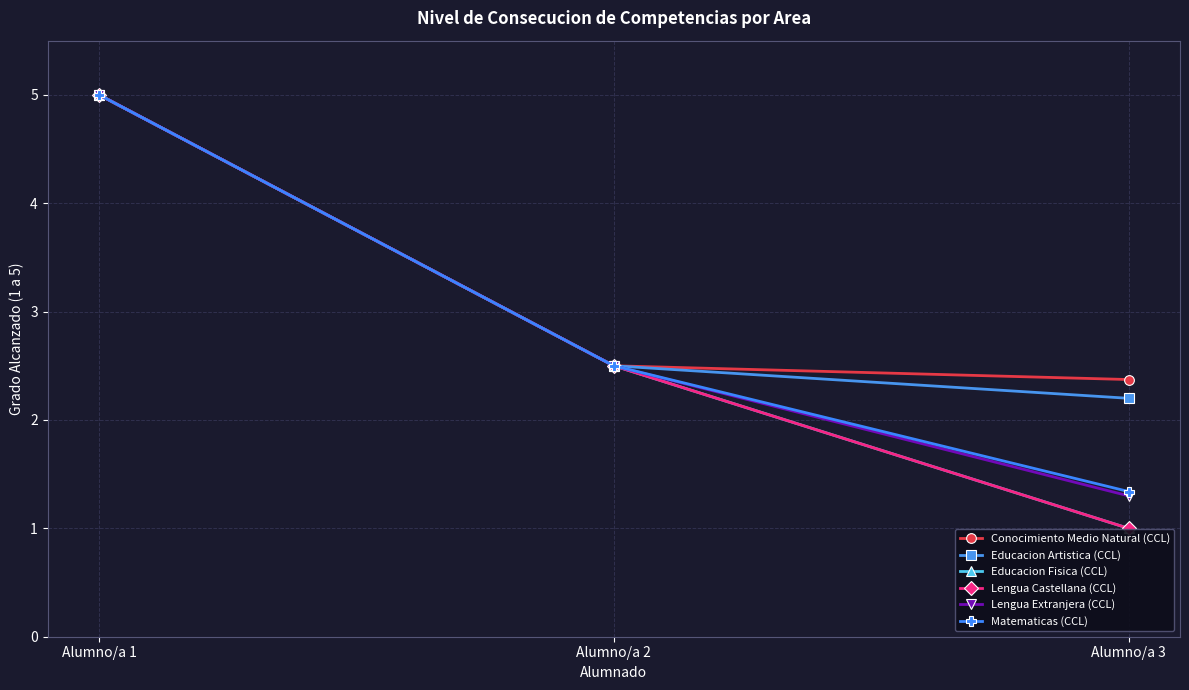

Is this an area chart (filled region under the line)?

No